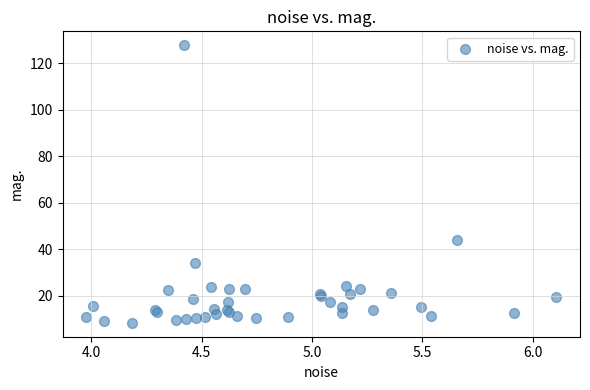

What Y value in the scatter plot is closest to 68?

44.0